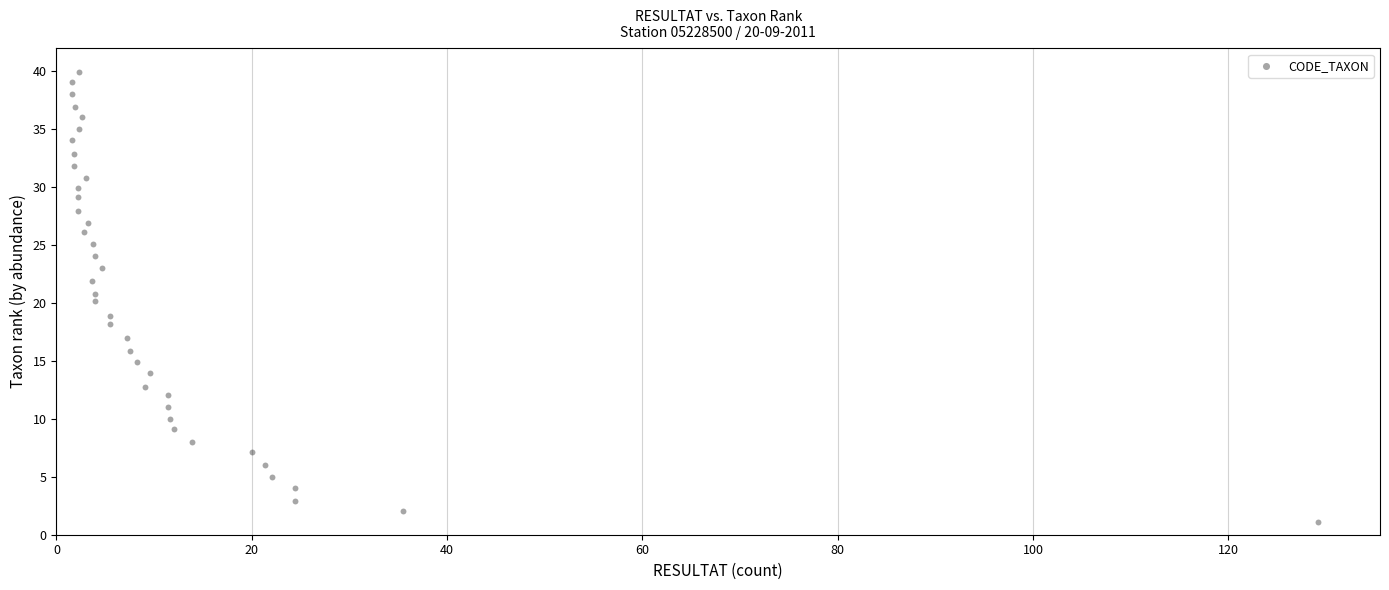

What is the range of X values (max minus min)?

127.6